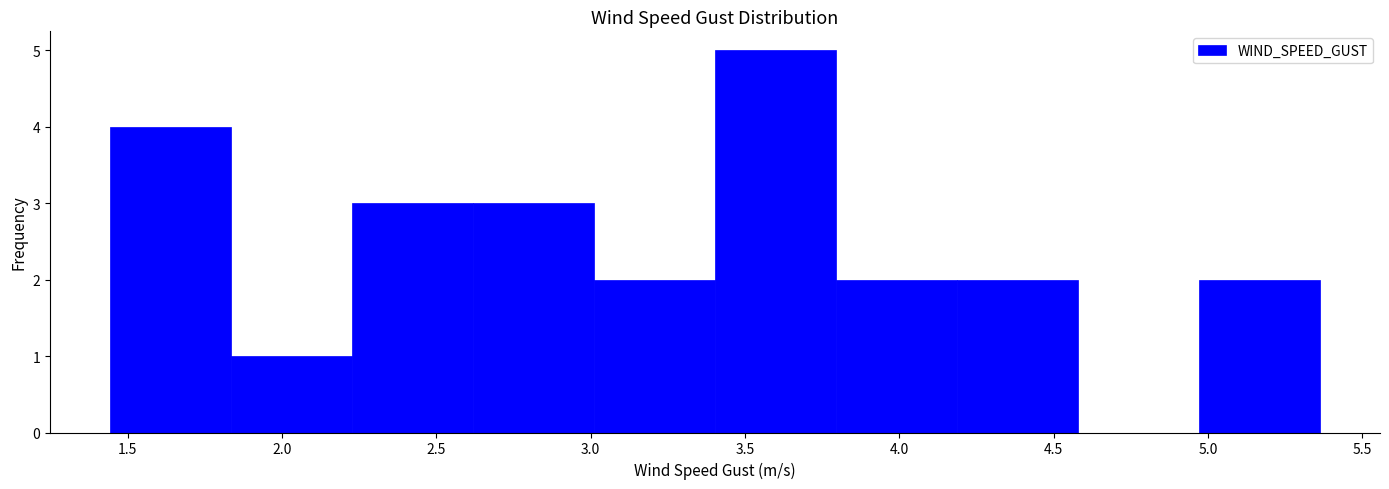

How tall is the bar that spans 4.20 to 4.60 on the x-axis? Neither the bar edges nor the heights are printed on the chart, so give them approximately, as read against the axes.

2